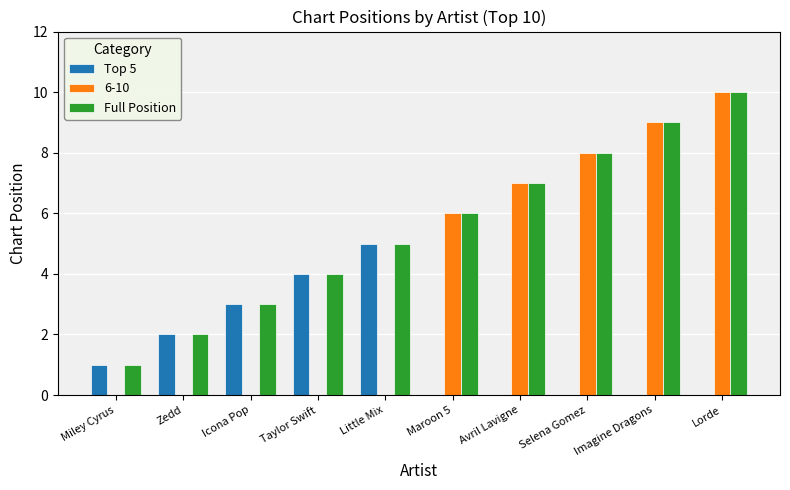

Does the chart contain stacked bars?

No